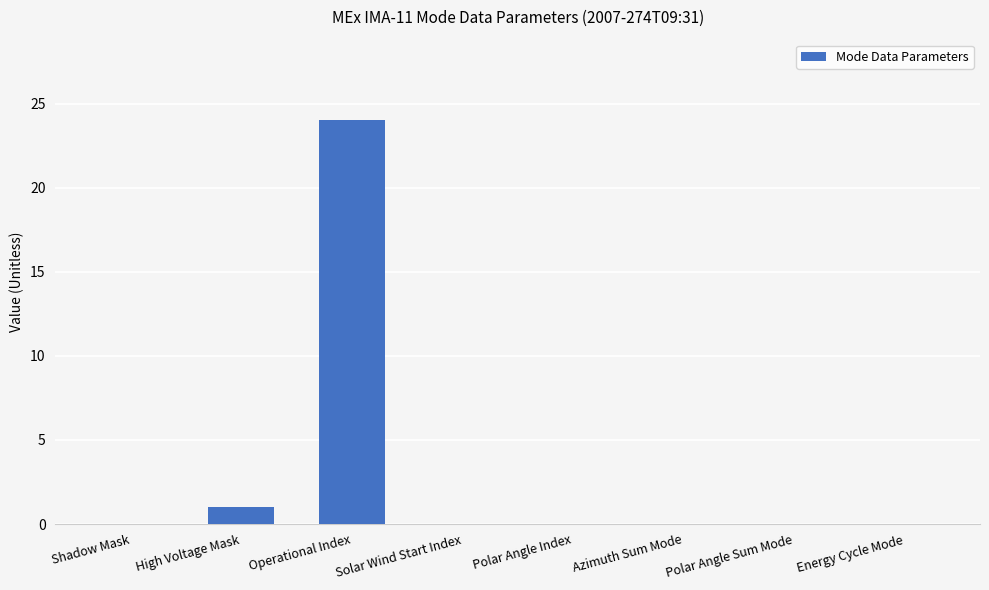

What is the change in value from Operational Index to Polar Angle Index?

-24